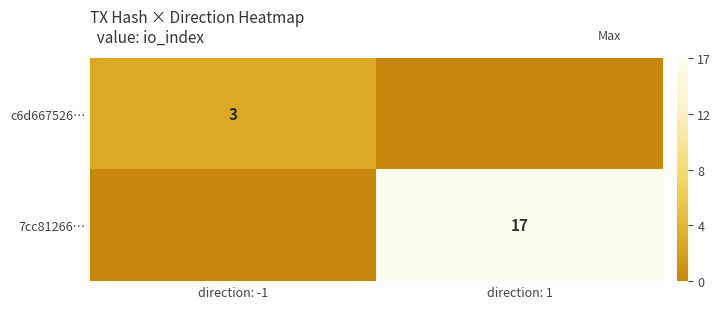

True or false: 7cc81266… has a value of 11 at direction: 1.

False